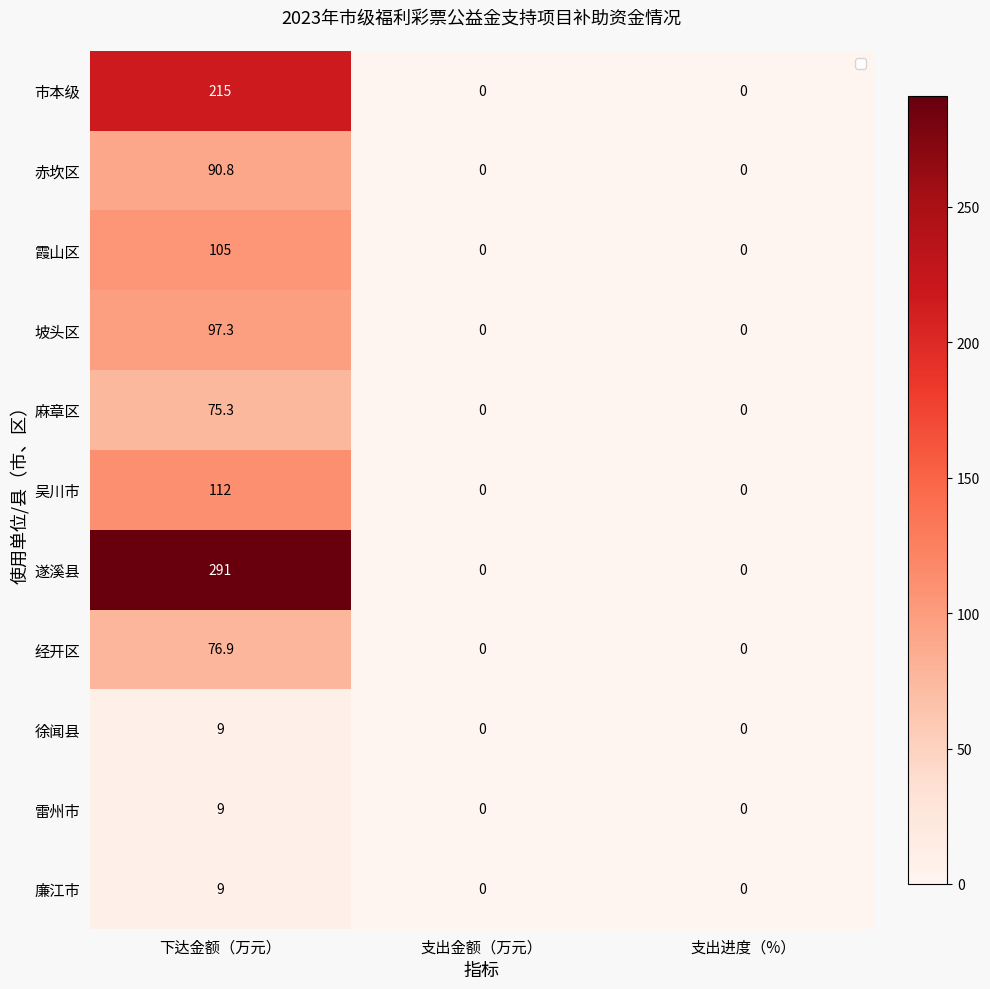

How many series are shown in this chart?

11